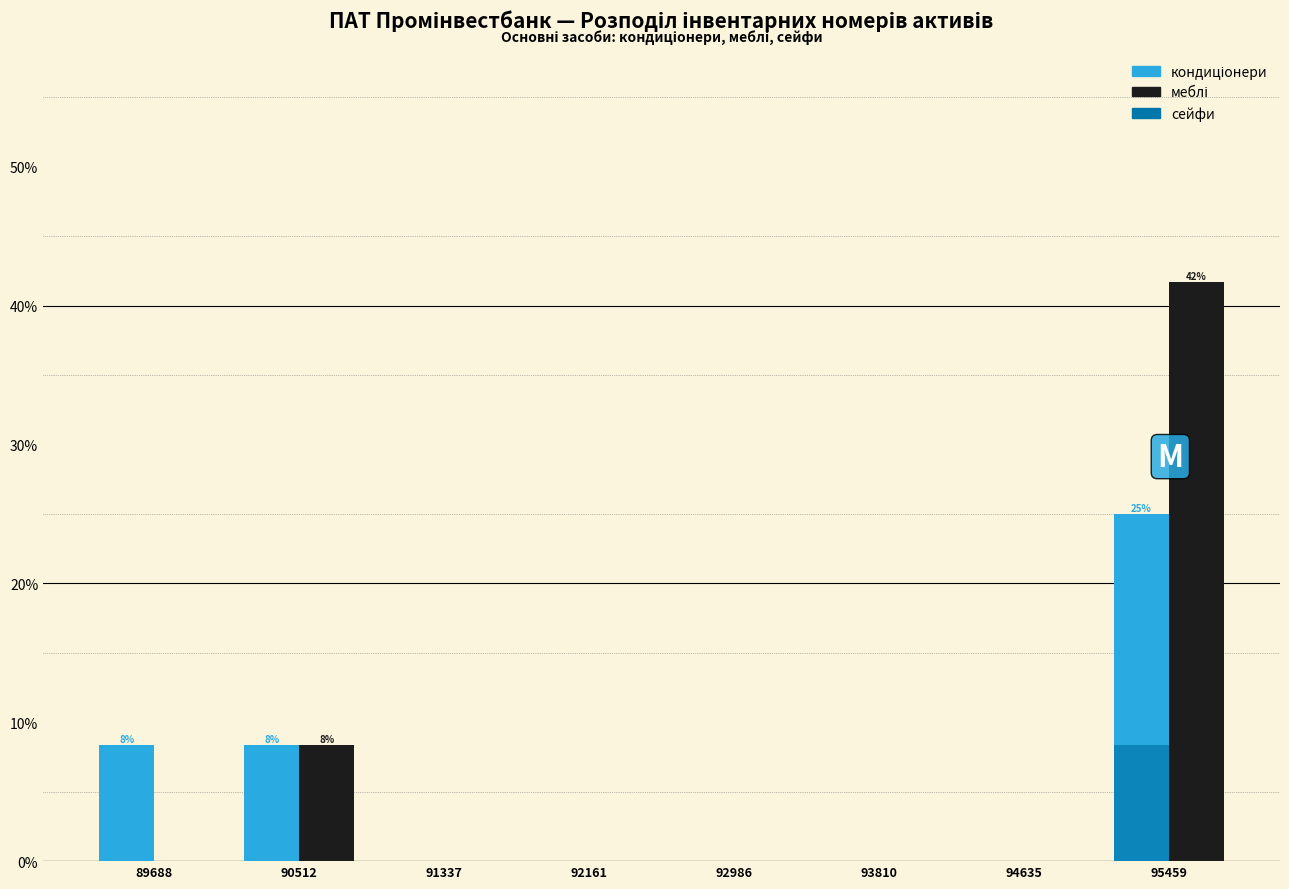

At which category is the sum across all series the highest?

95459